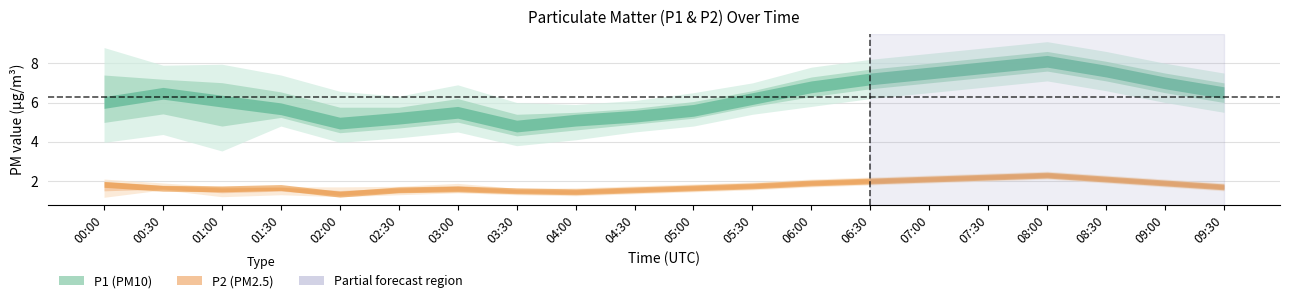

How many data points in P1 are less than 6?

8